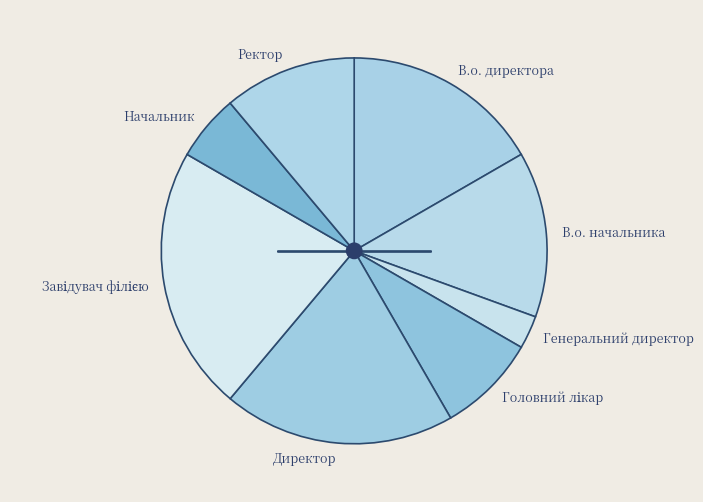

How many segments does this pie chart have?

8